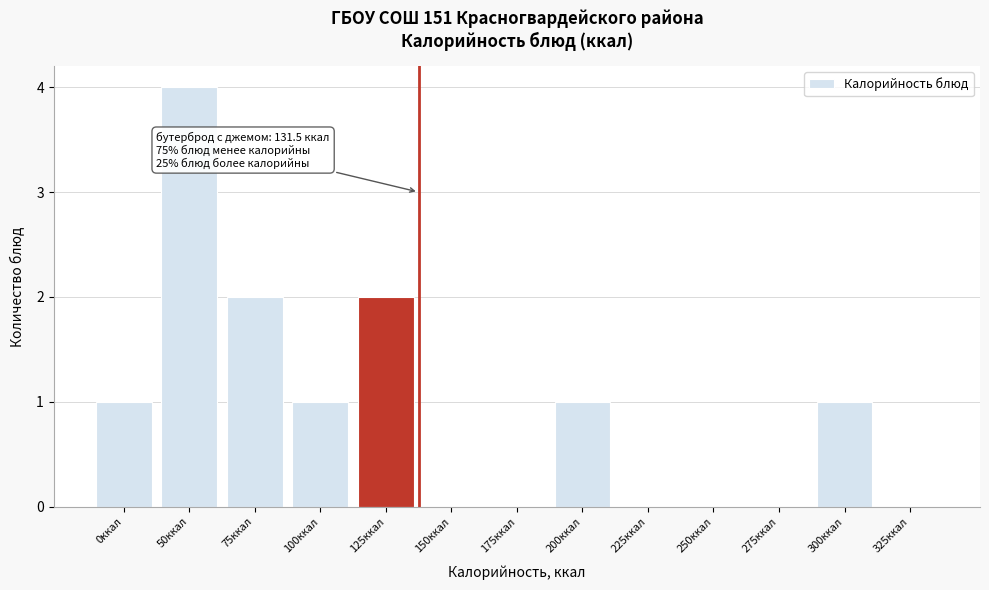

Reading left to right, transcribe all the data shown in this chart.

0ккал=1	50ккал=4	75ккал=2	100ккал=1	125ккал=2	150ккал=0	175ккал=0	200ккал=1	225ккал=0	250ккал=0	275ккал=0	300ккал=1	325ккал=0